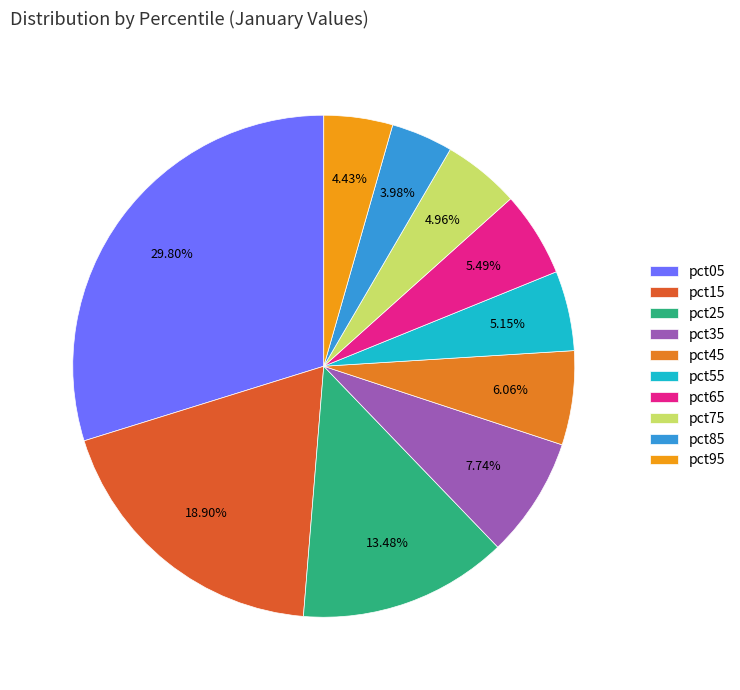

Count the number of slices in the pie.

10